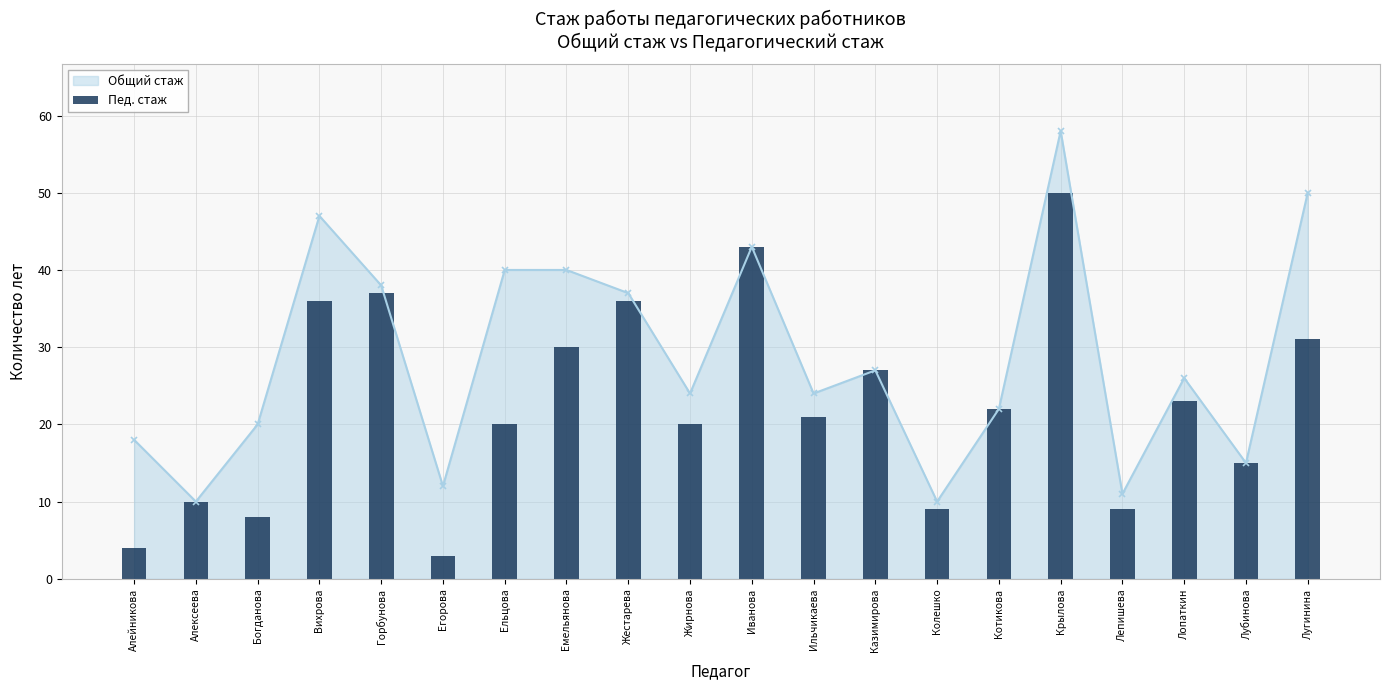

Which category has the highest value in the Общий стаж series?

Крылова